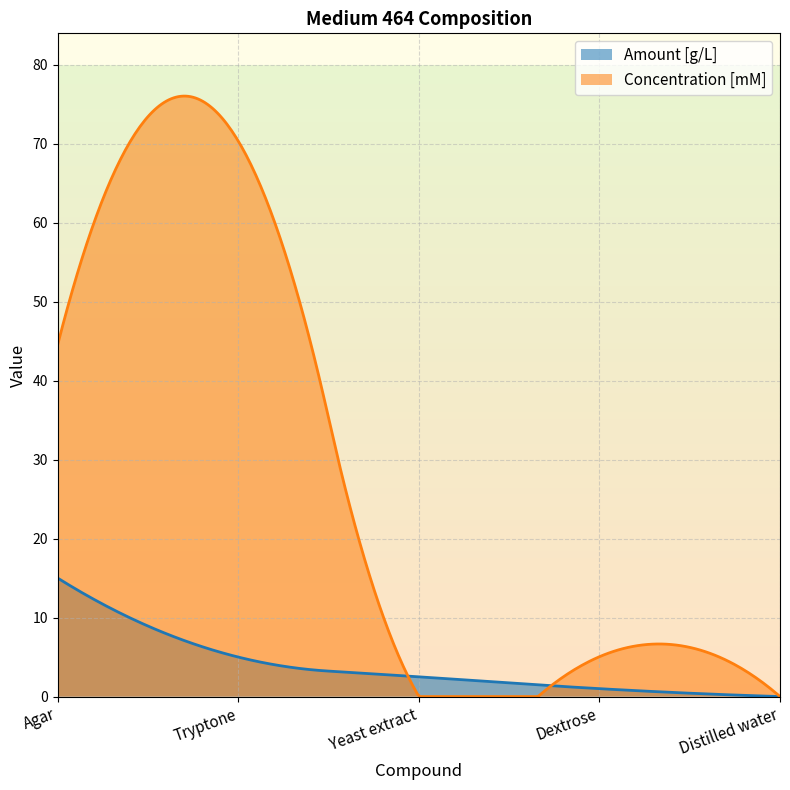

Rank the series at Yeast extract from highest to lowest value.

Amount [g/L], Concentration [mM]